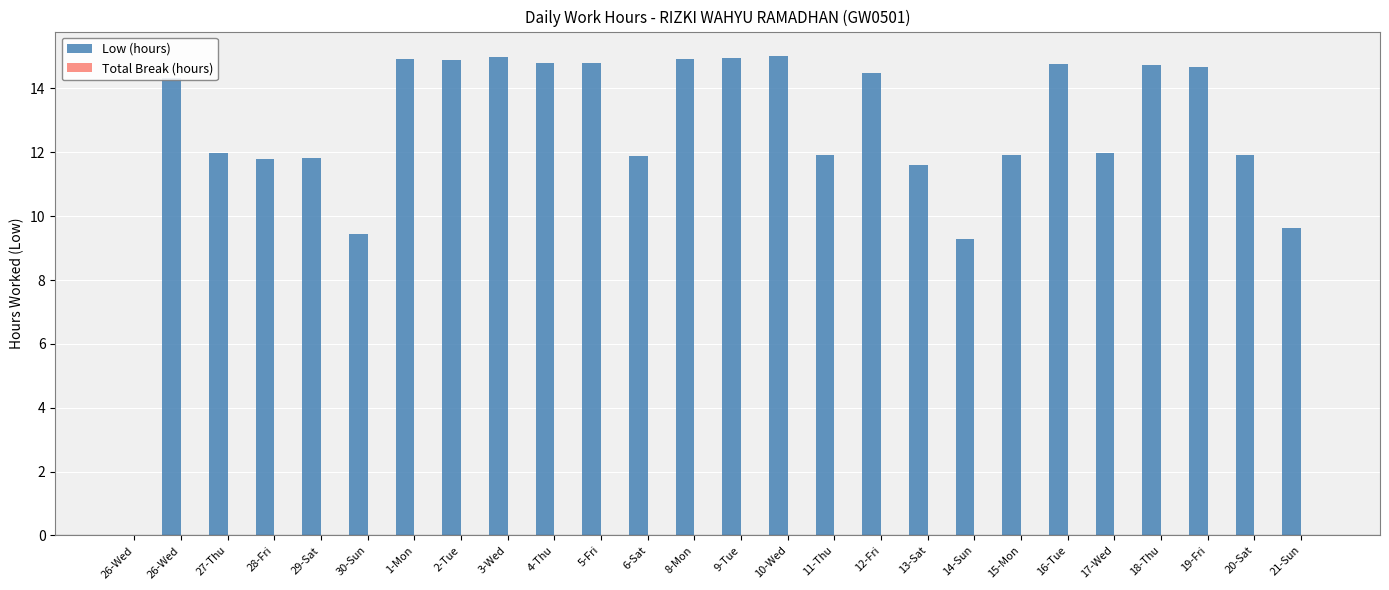

Count the number of values greater than 14.

13